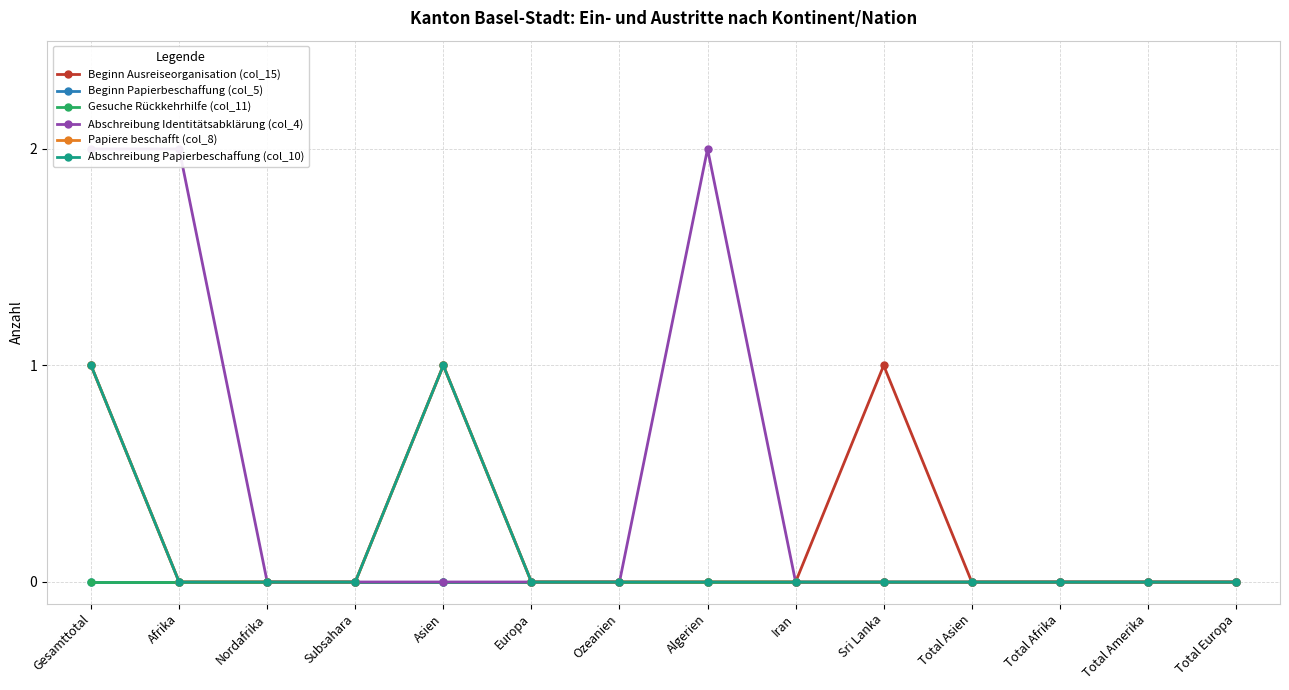

The value of Abschreibung Papierbeschaffung (col_10) at Afrika is 1. True or false?

False